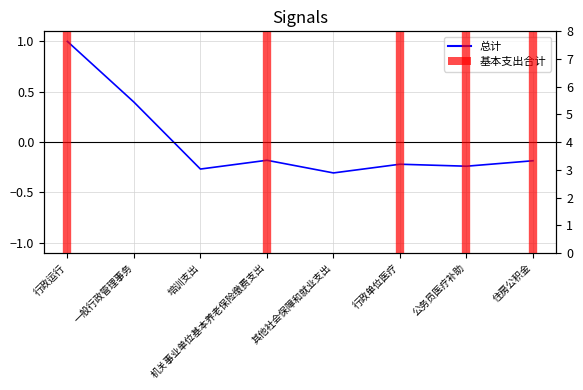

Is it true that the value at 其他社会保障和就业支出 is -0.3?

True